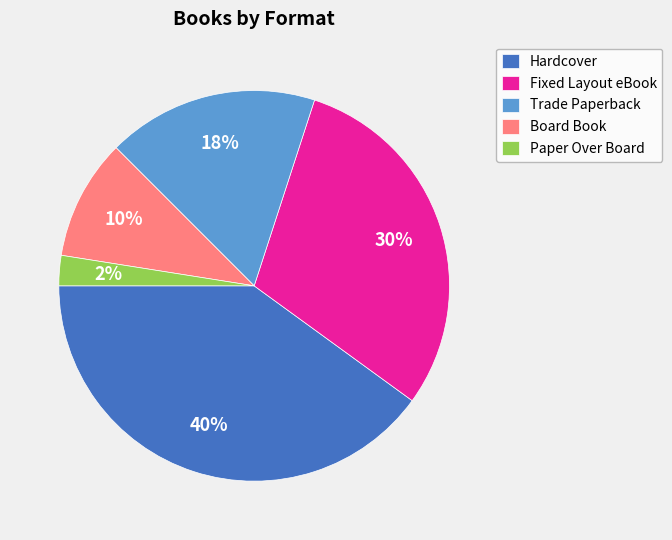

What is the ratio of the value at Fixed Layout eBook to the value at Hardcover?

0.8